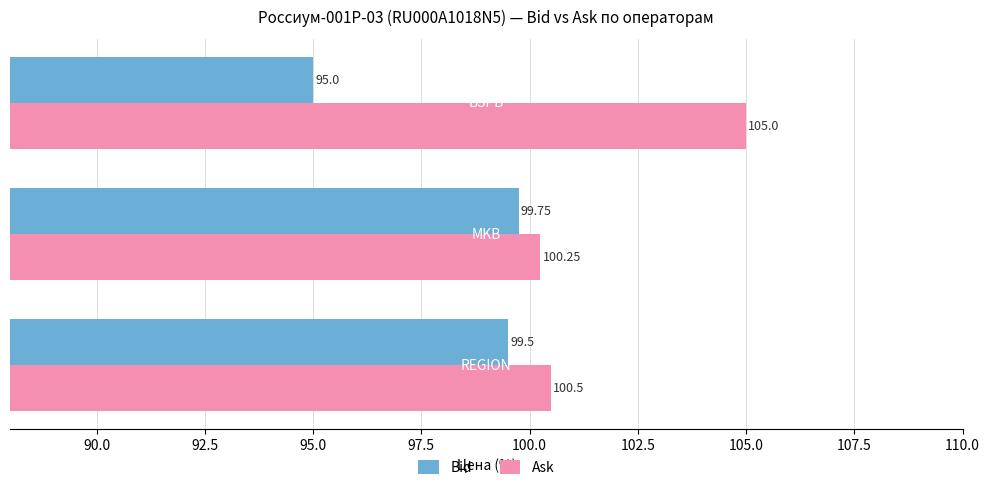

List the series in order of their overall mean, lowest first.

Bid, Ask